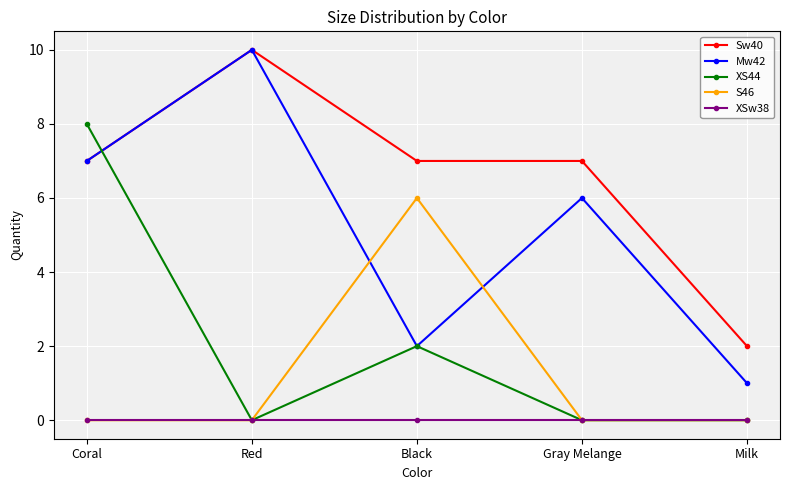

What are all the series names shown in the legend?

Sw40, Mw42, XS44, S46, XSw38